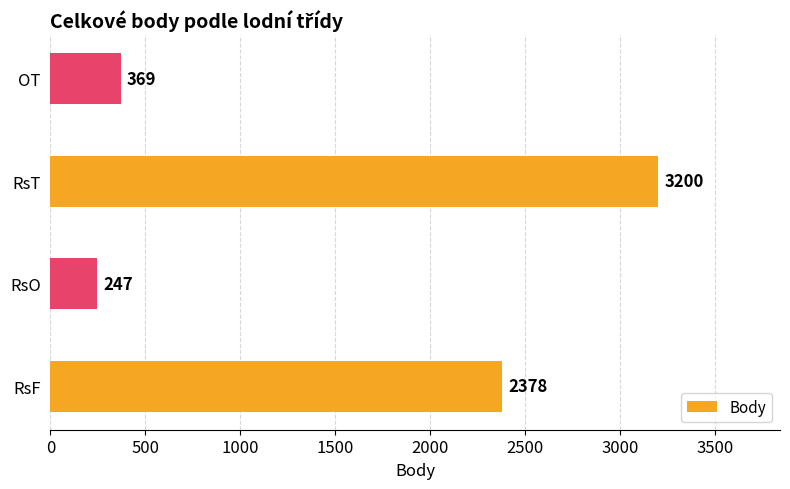

Reading bottom to top, extract all data points from this chart.

RsF=2378	RsO=247	RsT=3200	OT=369